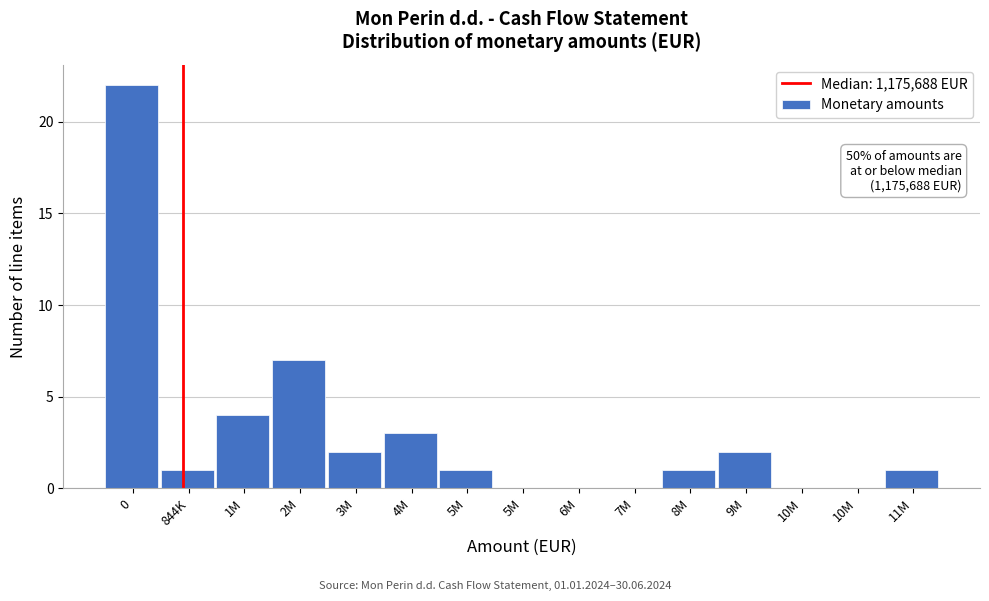

Are the bars horizontal?

No